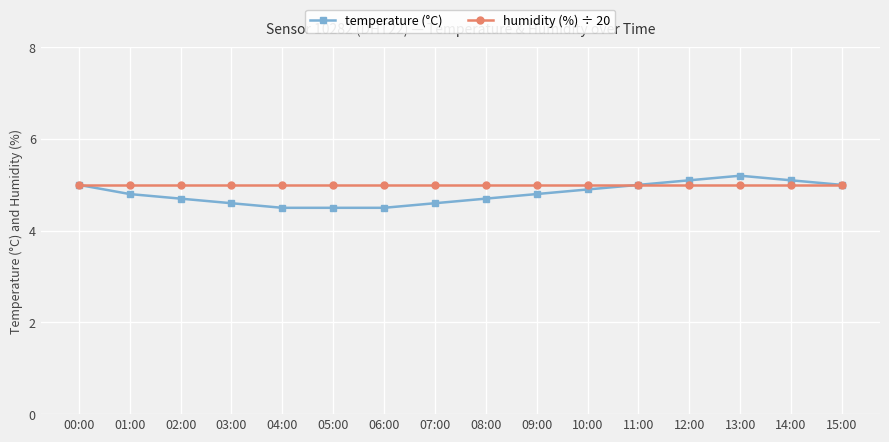

Is this an area chart (filled region under the line)?

No